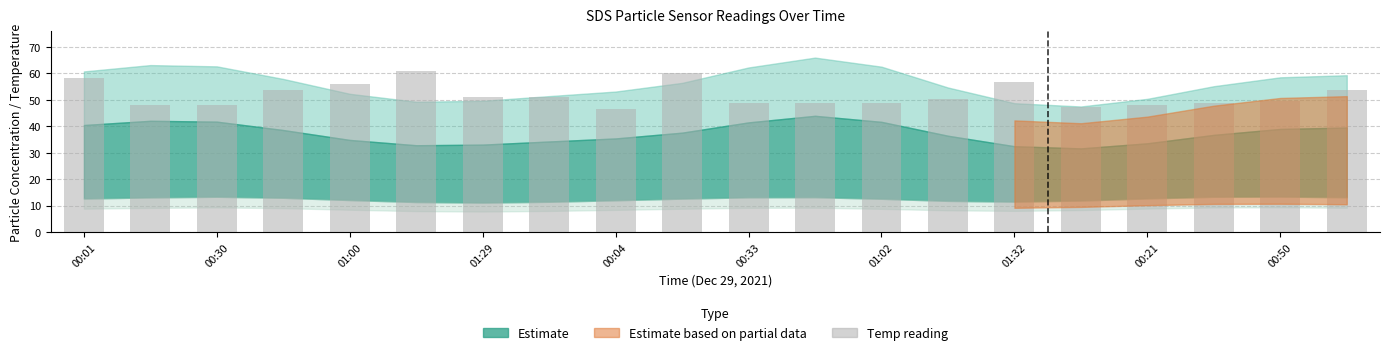

What is the minimum value shown in the chart?

46.4